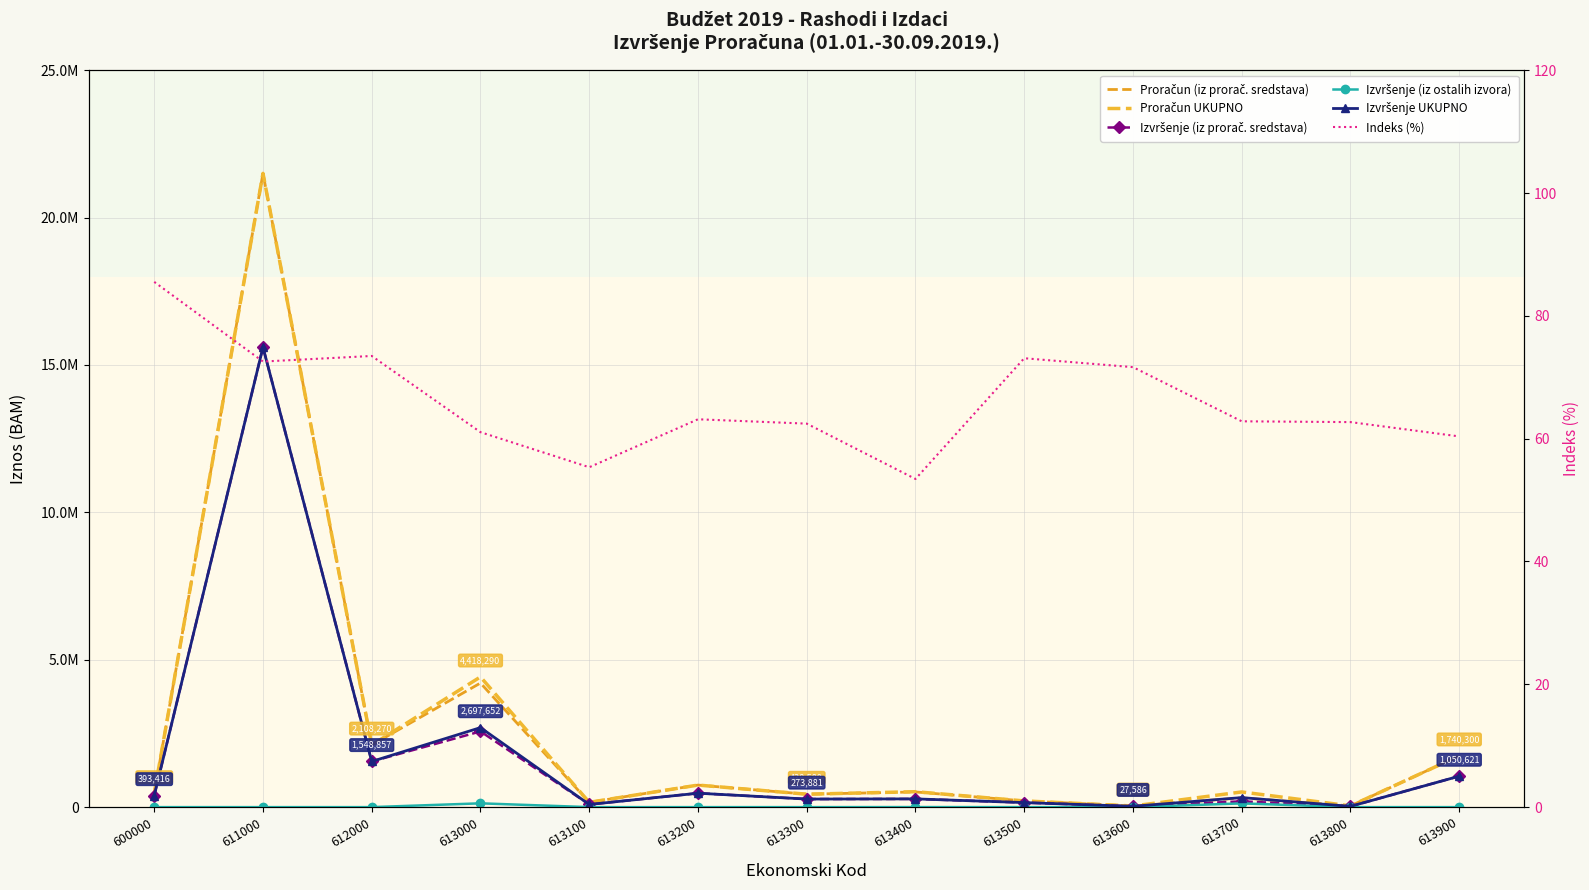

The value of Izvršenje (iz prorač. sredstava) at 613500 is 153886.0. True or false?

True